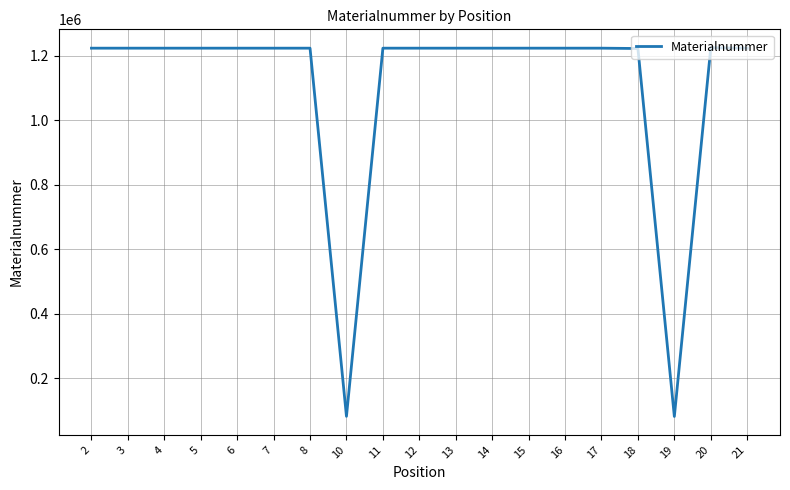

What is the difference between the values at 10 and 17?

1142025